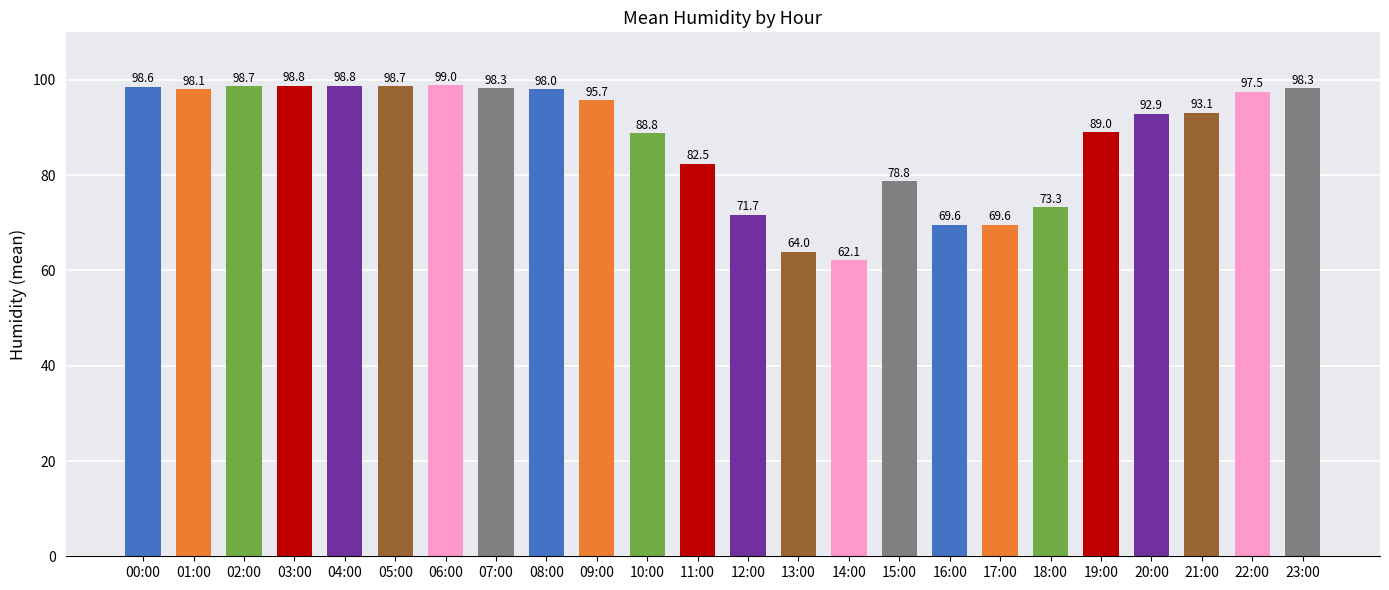

Is it true that the value at 22:00 is 97.5?

True